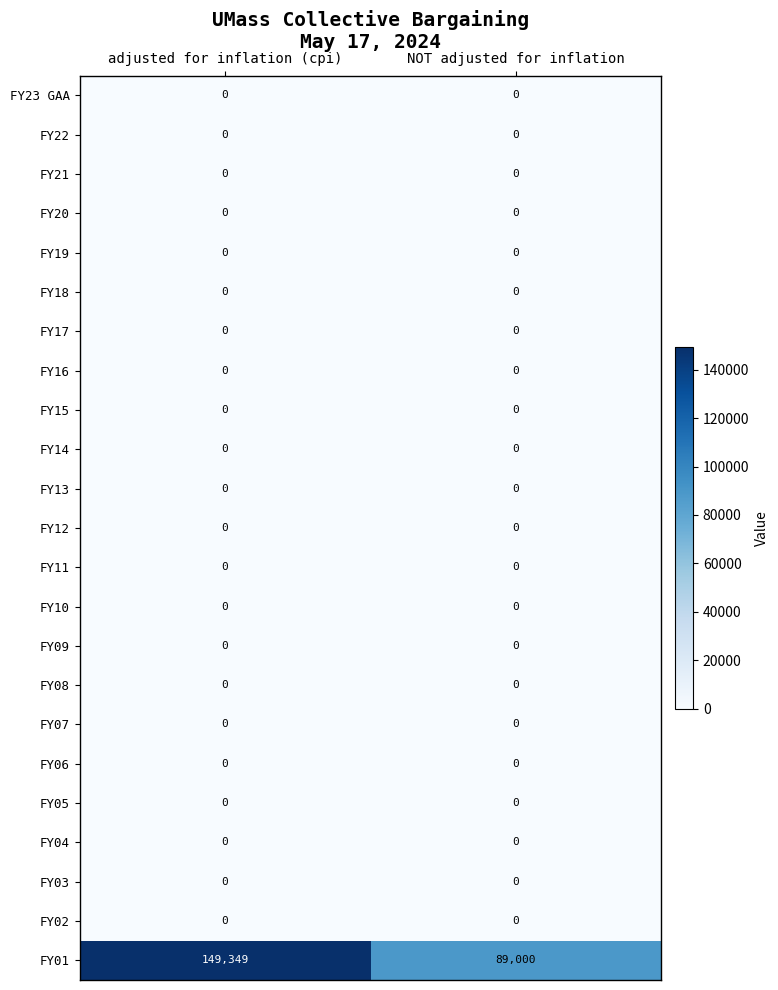

At which category is the sum across all series the highest?

adjusted for inflation (cpi)